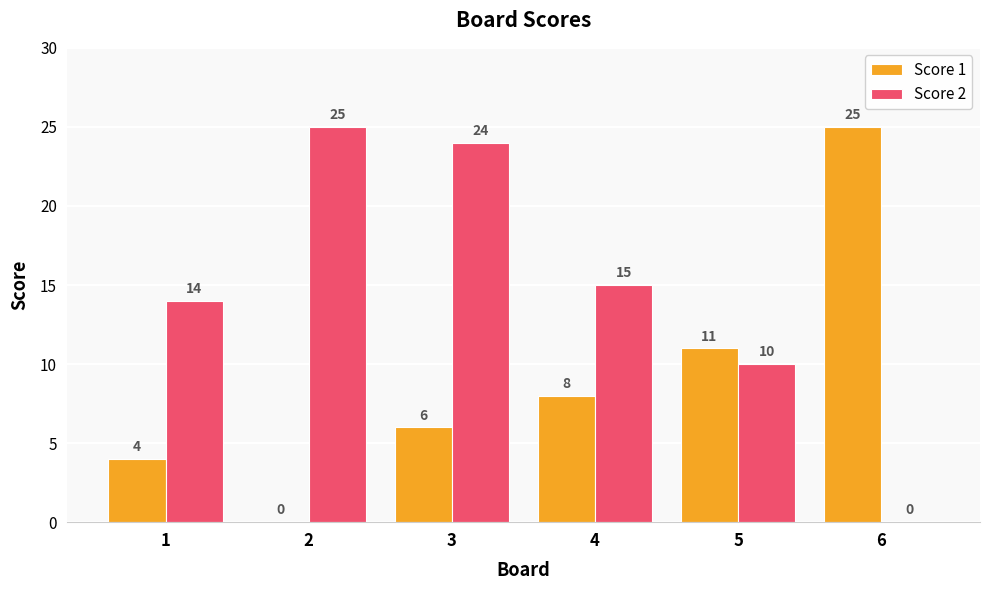

At which label does Score 2 first exceed 15?

2